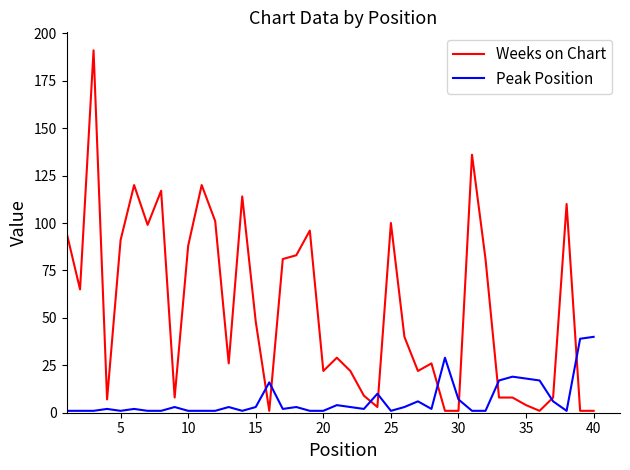

Rank the series by their maximum value, from lowest to highest.

Peak Position, Weeks on Chart